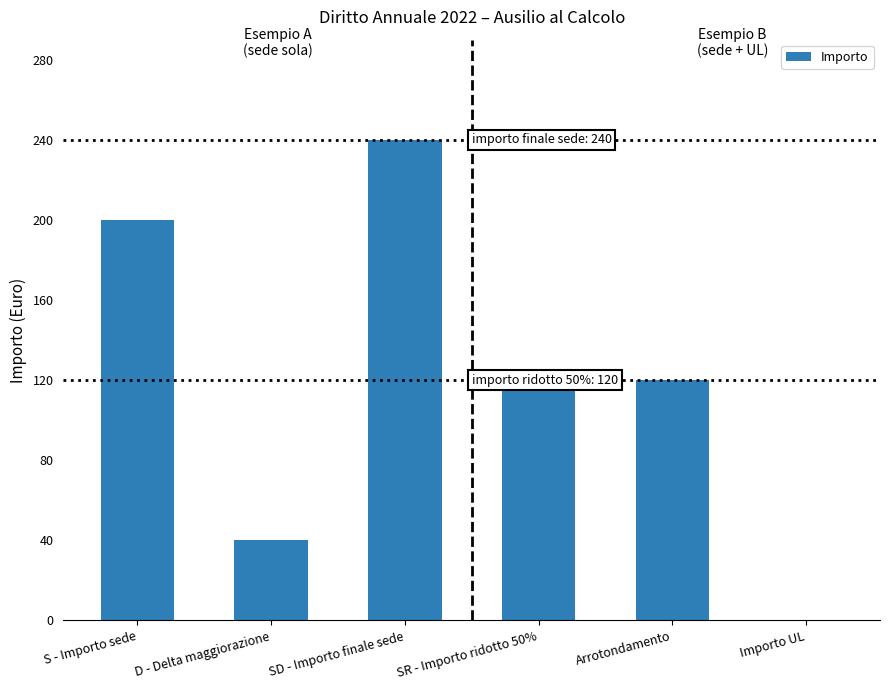

True or false: the data shows 29 at Arrotondamento.

False